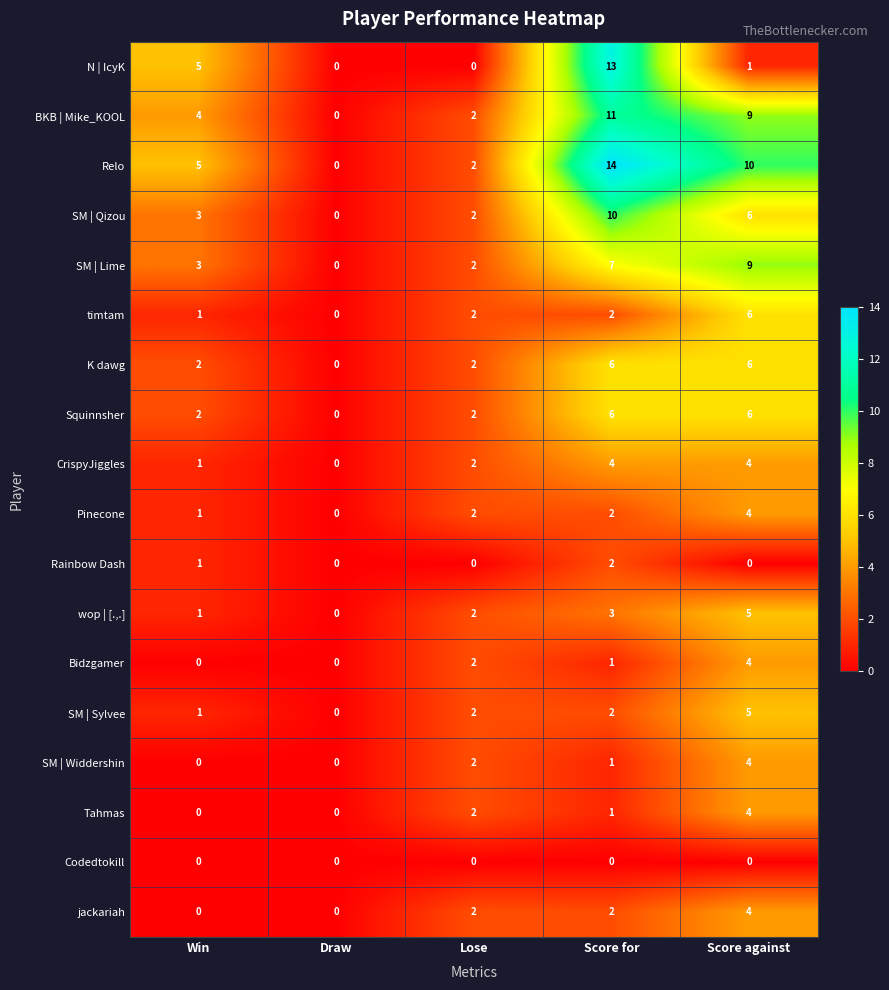

Rank the categories by SM | Qizou value from highest to lowest.

Score for, Score against, Win, Lose, Draw